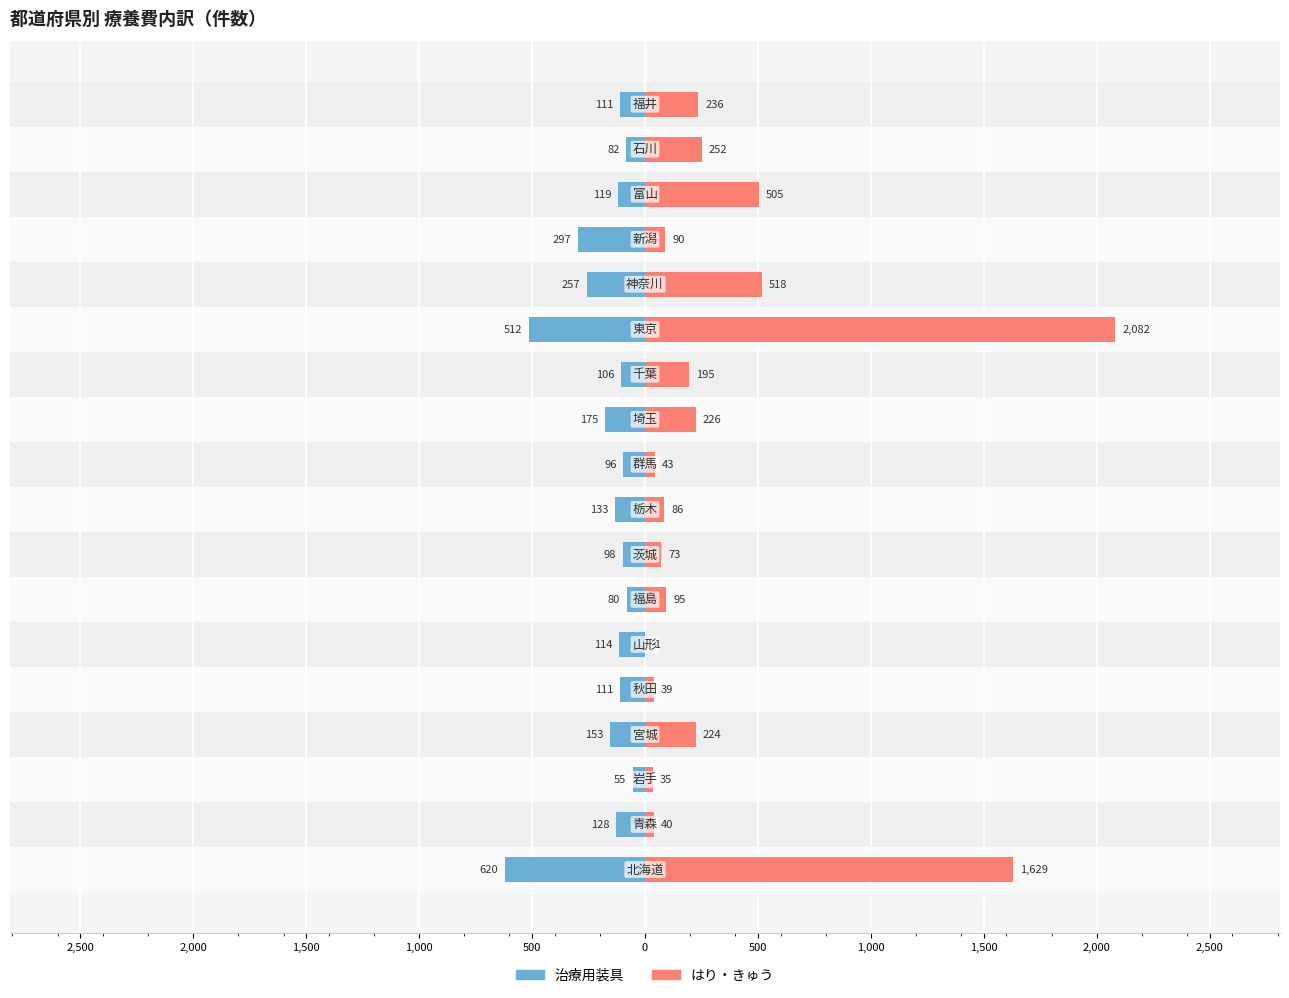

At how many categories does at least one series exceed 1007?

2